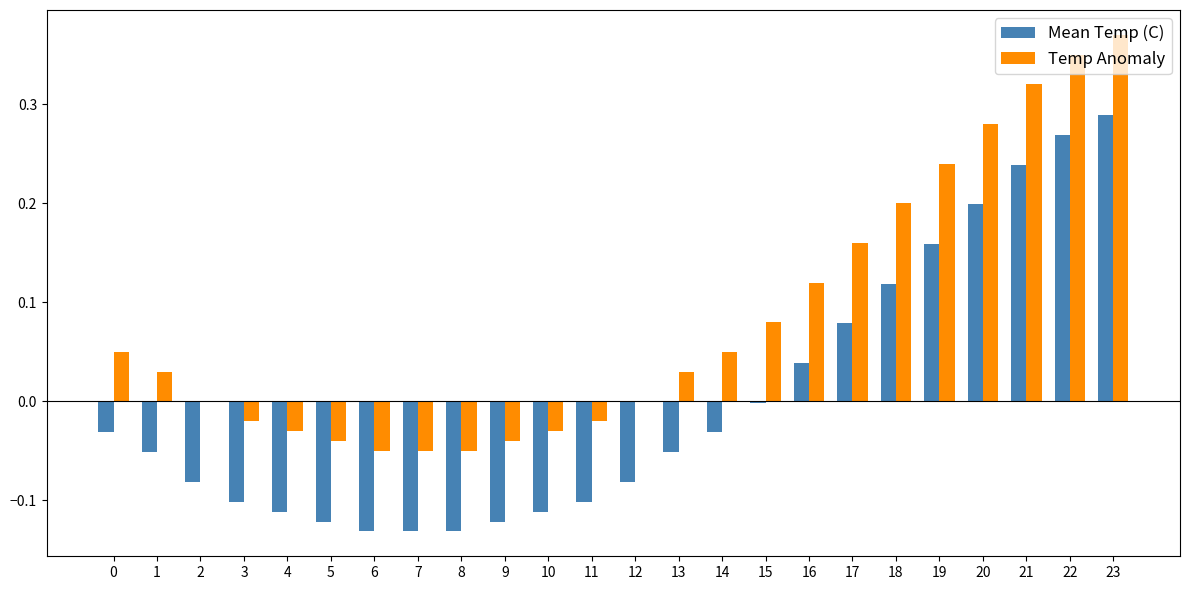

Count the number of categories in the chart.

24